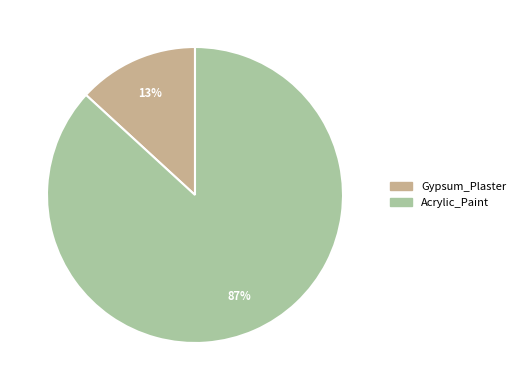

Does Gypsum_Plaster account for over 50% of the chart?

No